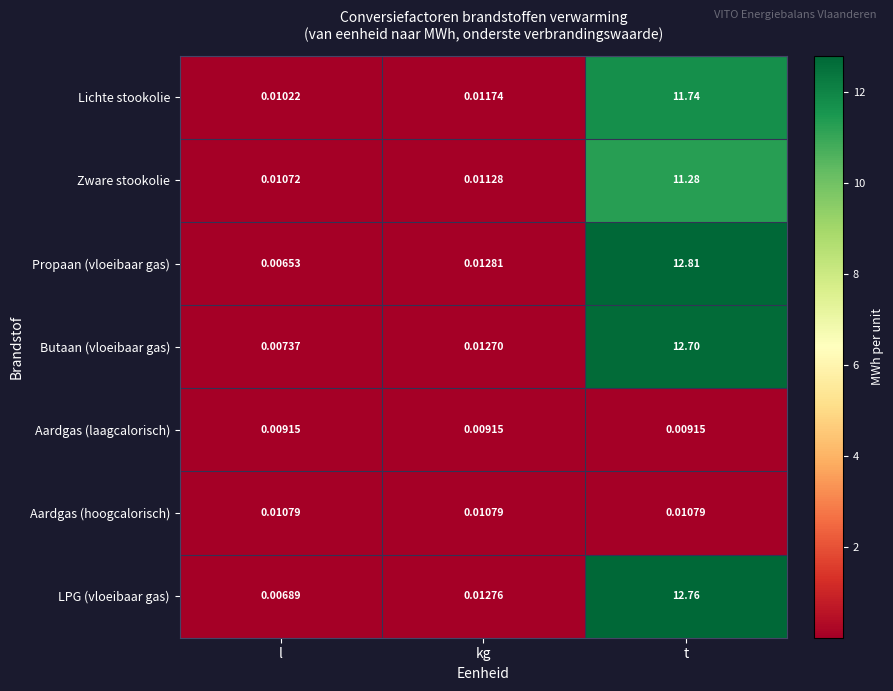

Rank the series at l from lowest to highest value.

Propaan (vloeibaar gas), LPG (vloeibaar gas), Butaan (vloeibaar gas), Aardgas (laagcalorisch), Lichte stookolie, Zware stookolie, Aardgas (hoogcalorisch)